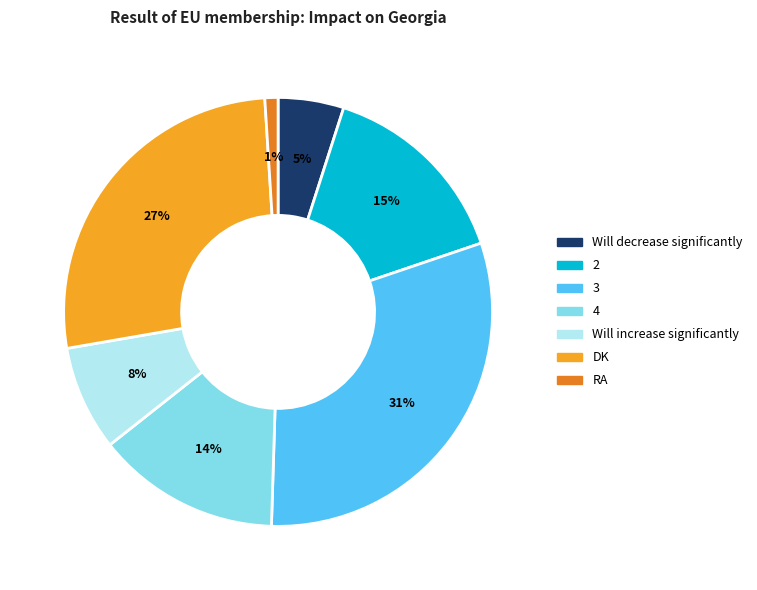

To the nearest percent, what is the difference between the RA and DK slice percentages?

26%